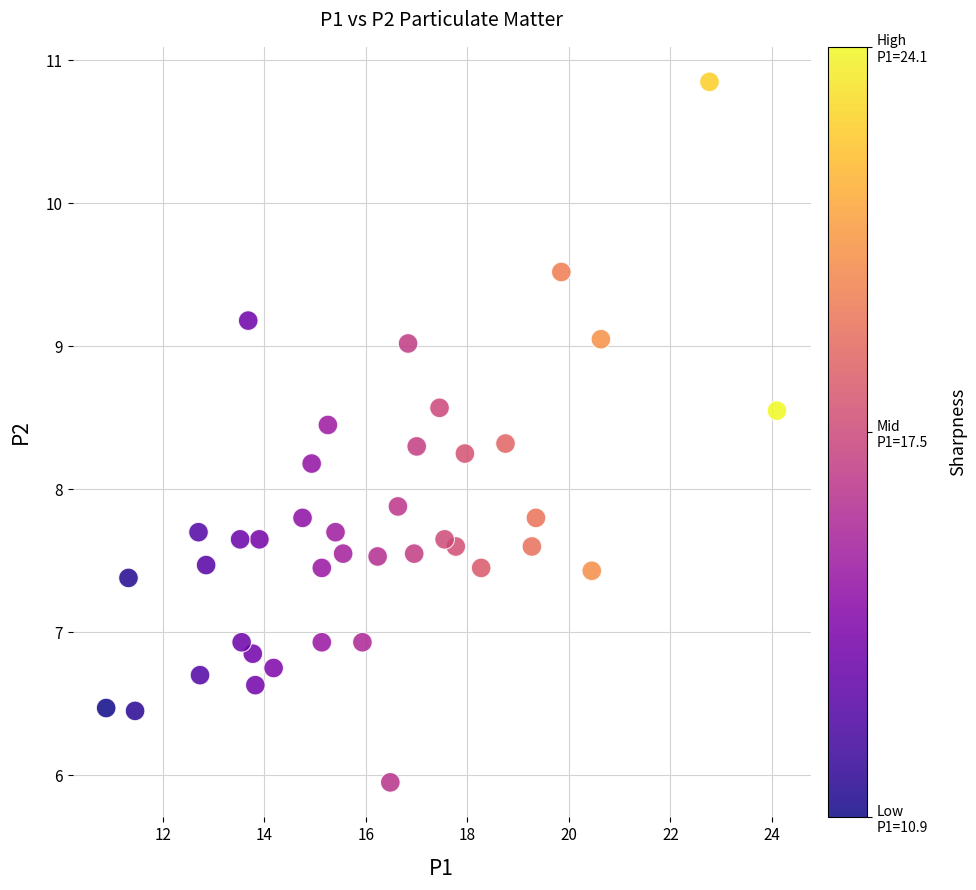

What Y value in the scatter plot is closest to 8?

7.9